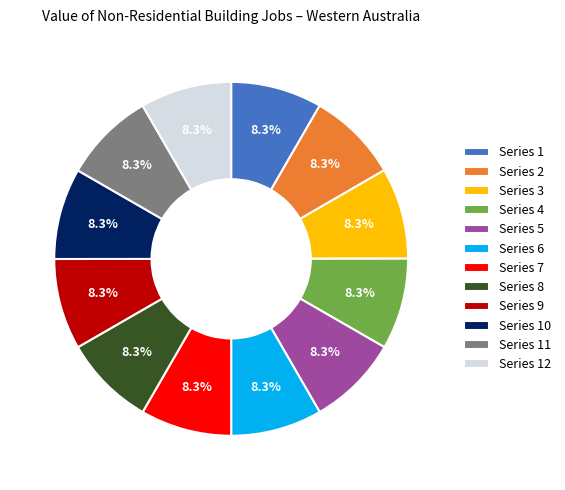

Count the number of slices in the pie.

12